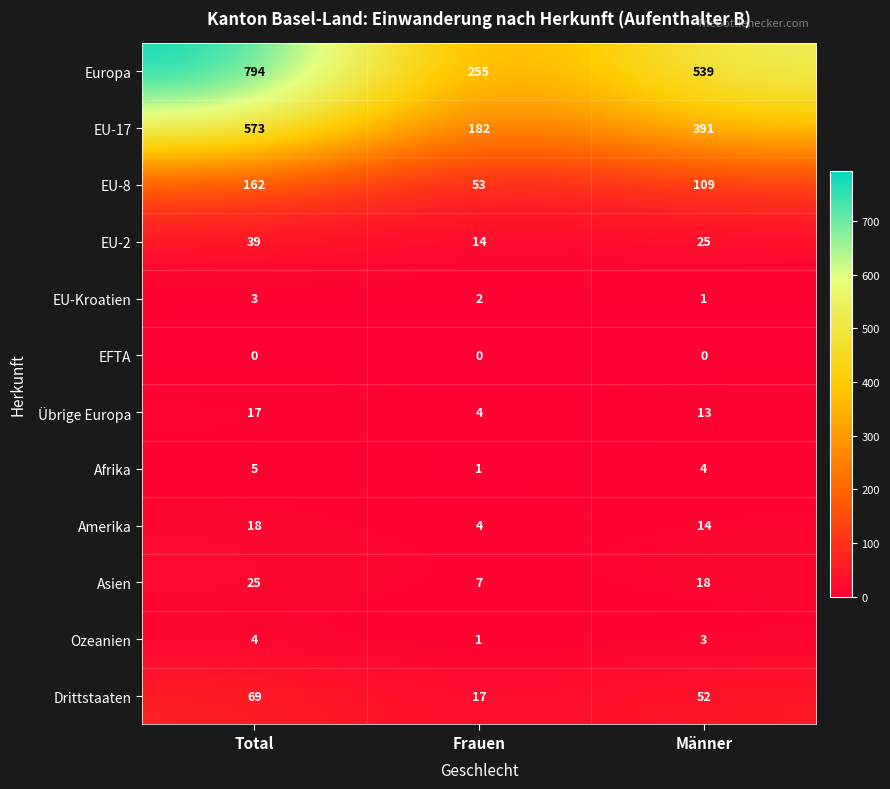

True or false: Afrika has a value of 1 at Frauen.

True